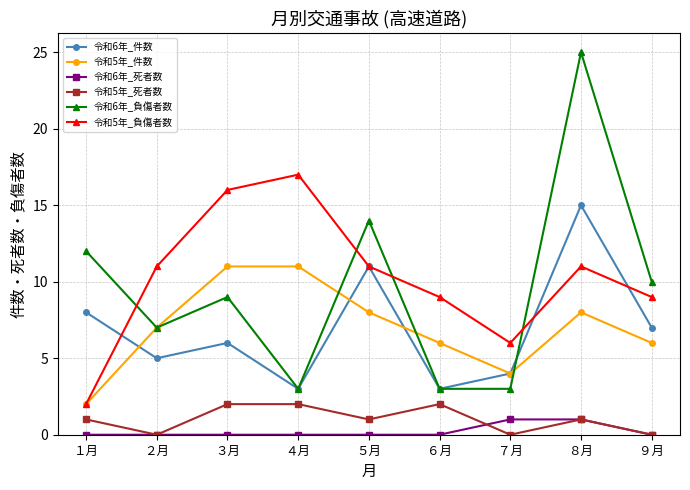

What is the lowest value of the 令和5年_負傷者数 series?

2